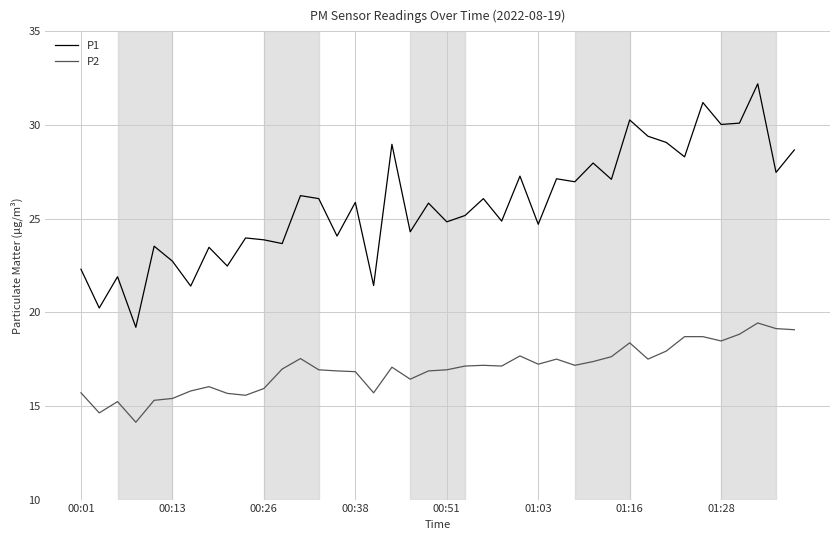

True or false: P1 and P2 cross at least once.

False